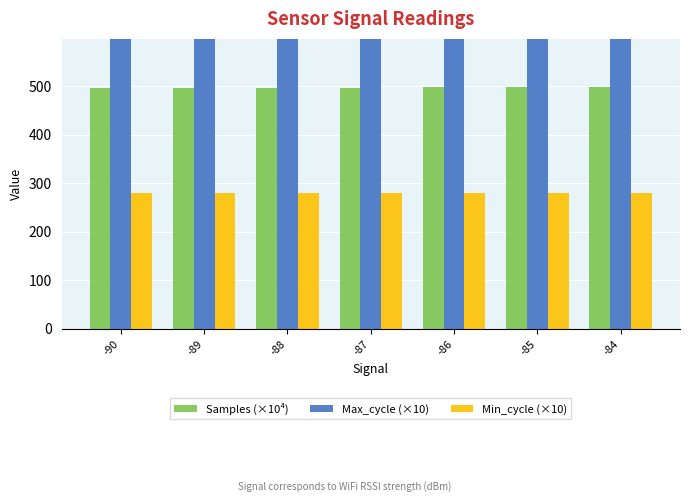

What is the difference between the highest and lowest values at -84?

1726.3